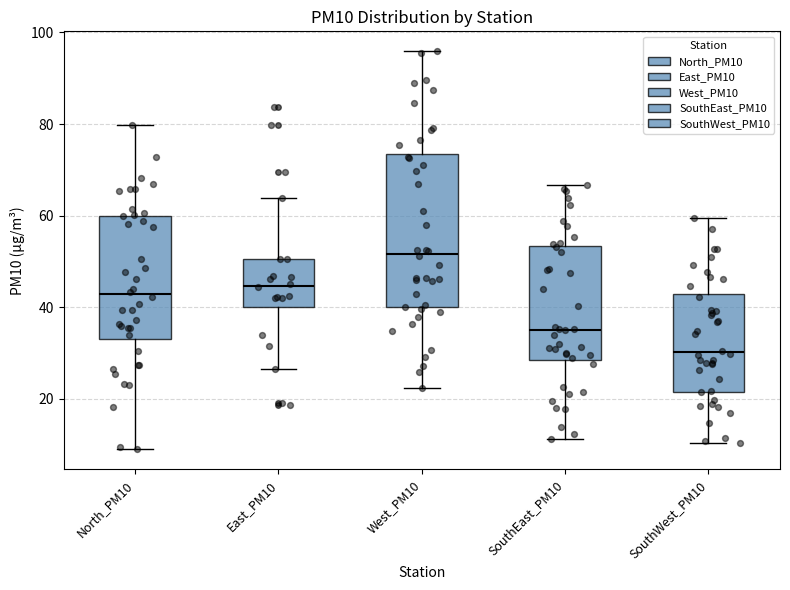

Reading left to right, read every box against the y-axis: the position of its median line, the range the box covers, and the ends of its whiskers. The values are not printed on the chart, so give them approximately, as read against the axis.

North_PM10: median 42, box 34 to 60, whiskers 8 to 80
East_PM10: median 44, box 40 to 50, whiskers 26 to 64
West_PM10: median 52, box 40 to 74, whiskers 22 to 96
SouthEast_PM10: median 36, box 28 to 54, whiskers 12 to 66
SouthWest_PM10: median 30, box 22 to 42, whiskers 10 to 60